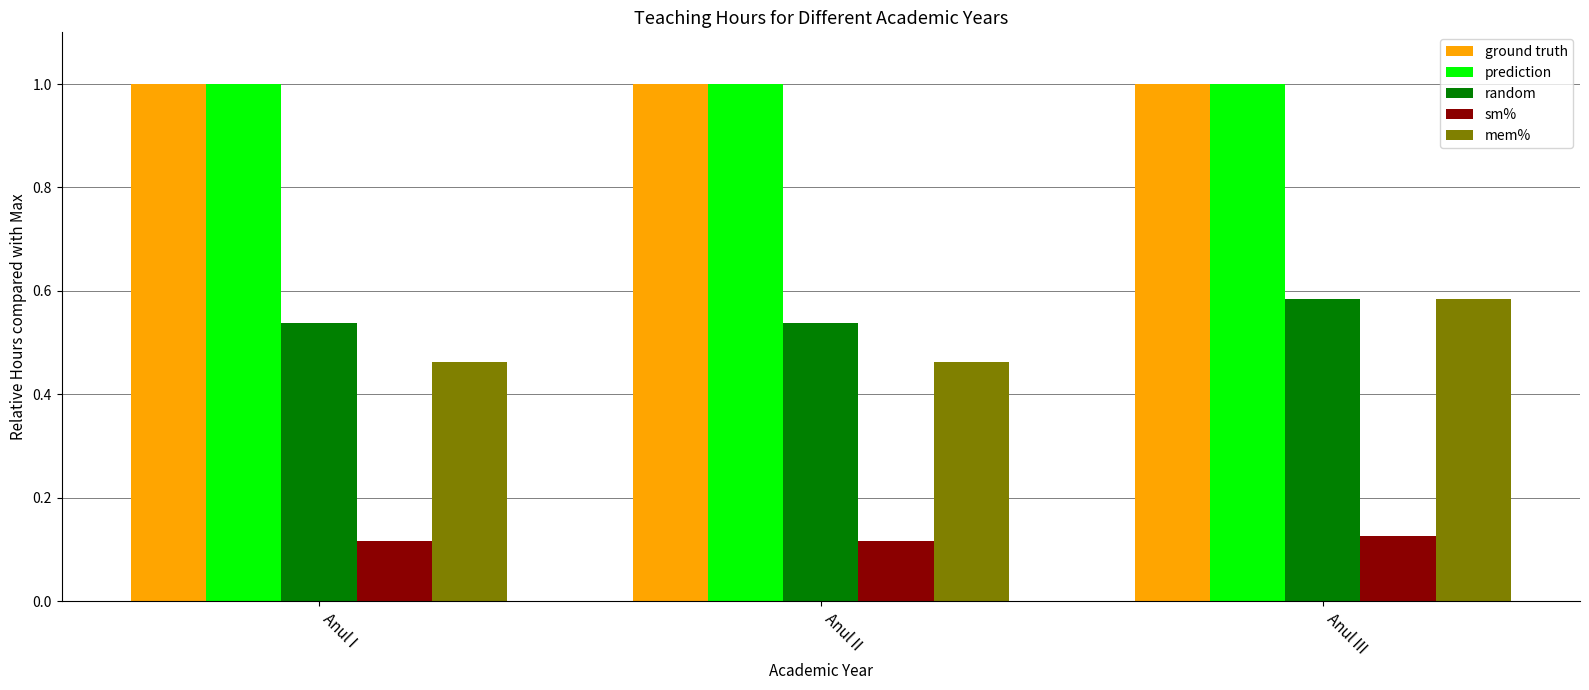

What is the average value of the prediction series?

1.0